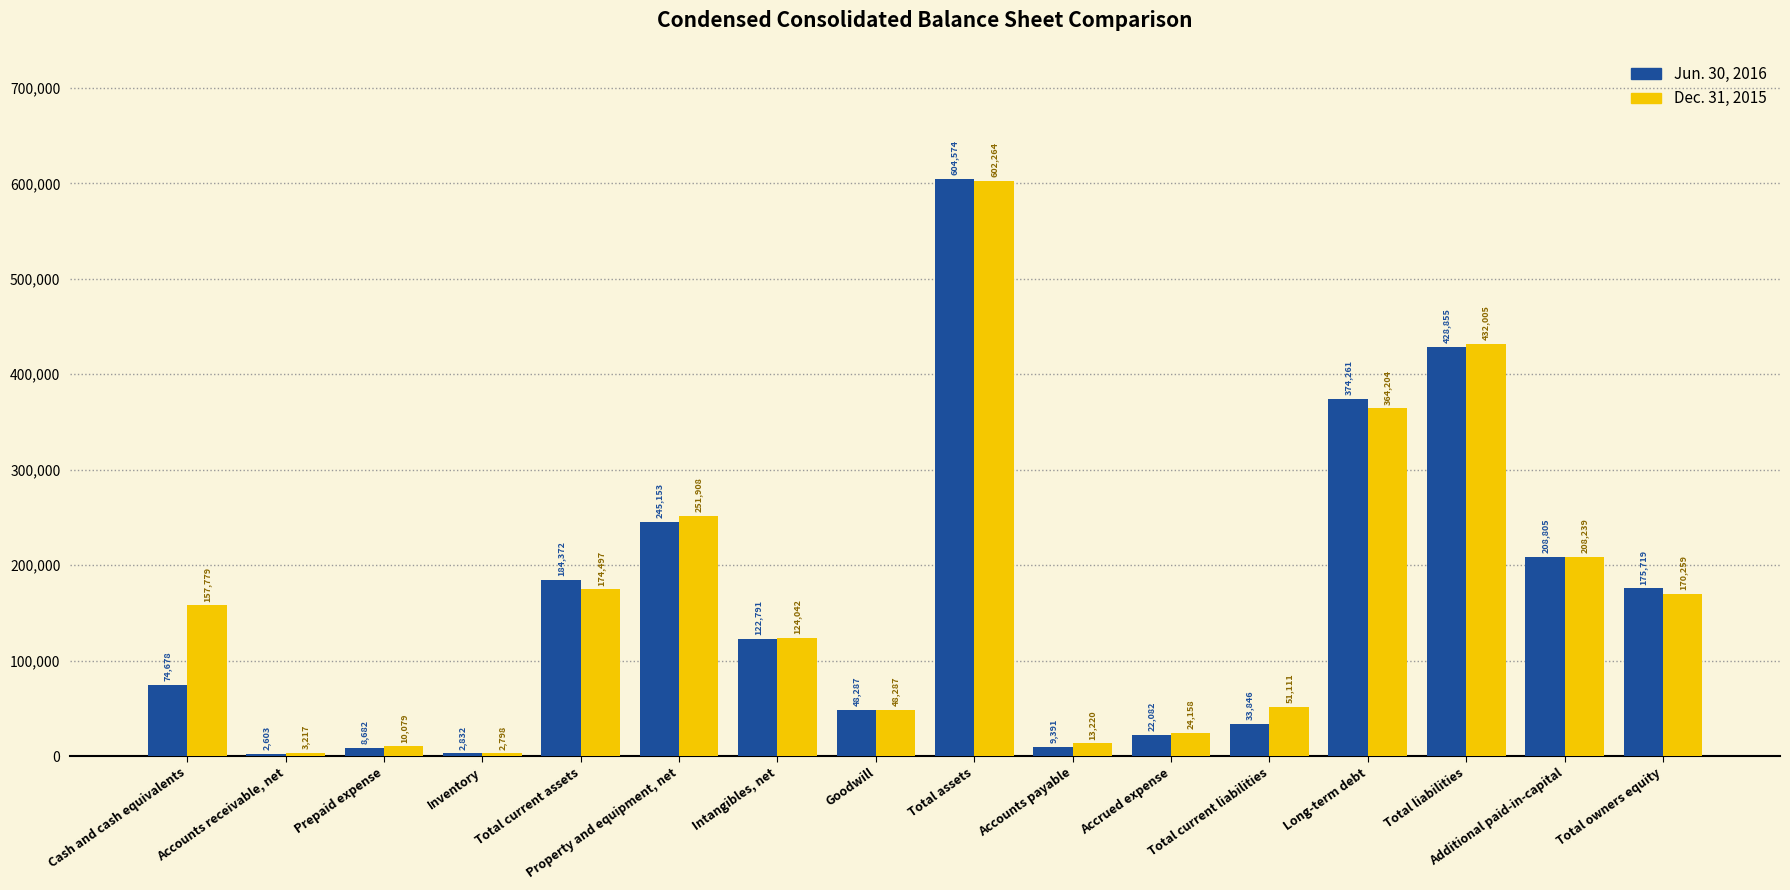

How many distinct data groups are displayed?

2